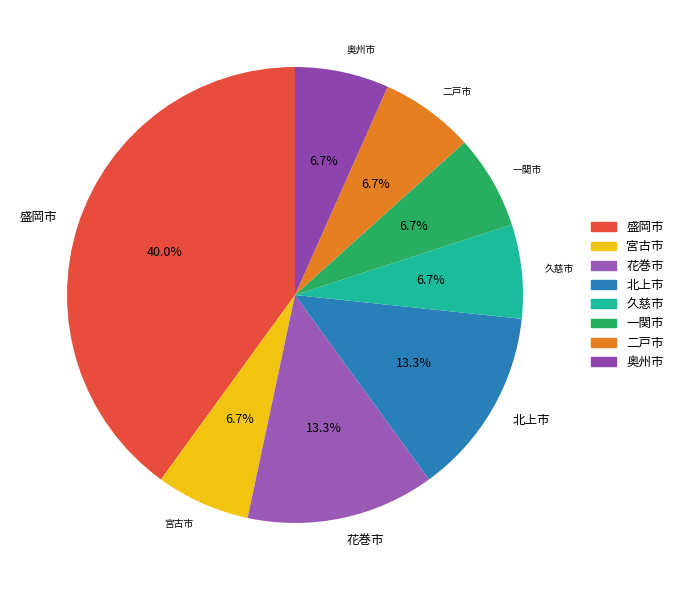

How many slices are in this pie chart?

8